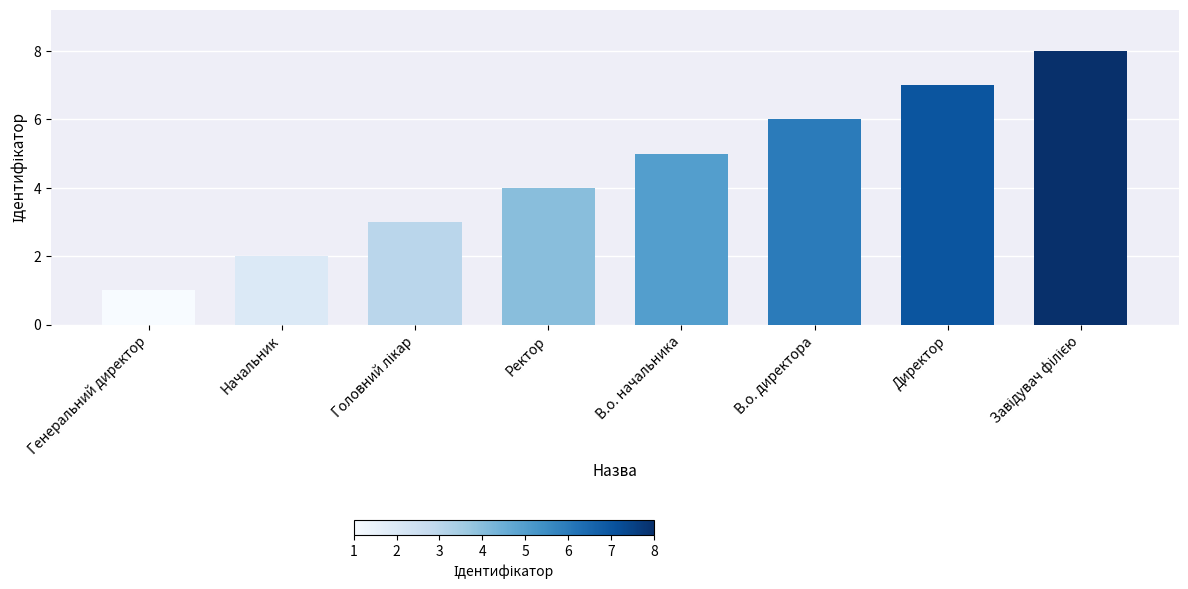

Is it true that the value at Ректор is 4?

True